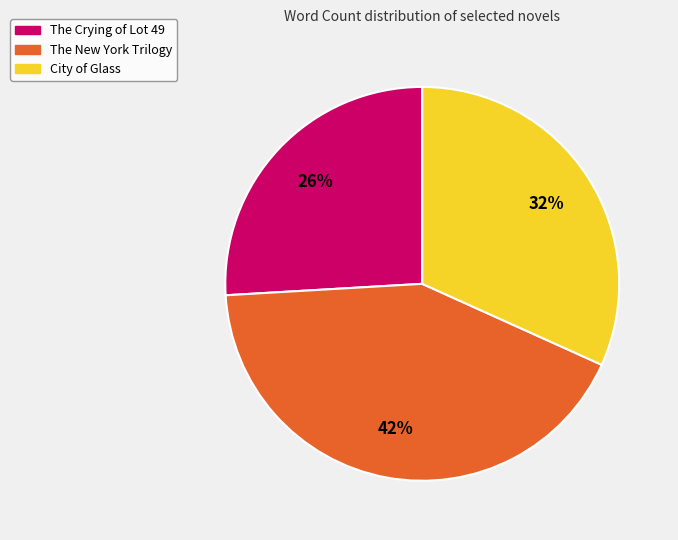

Rank the categories by value from lowest to highest.

The Crying of Lot 49, City of Glass, The New York Trilogy